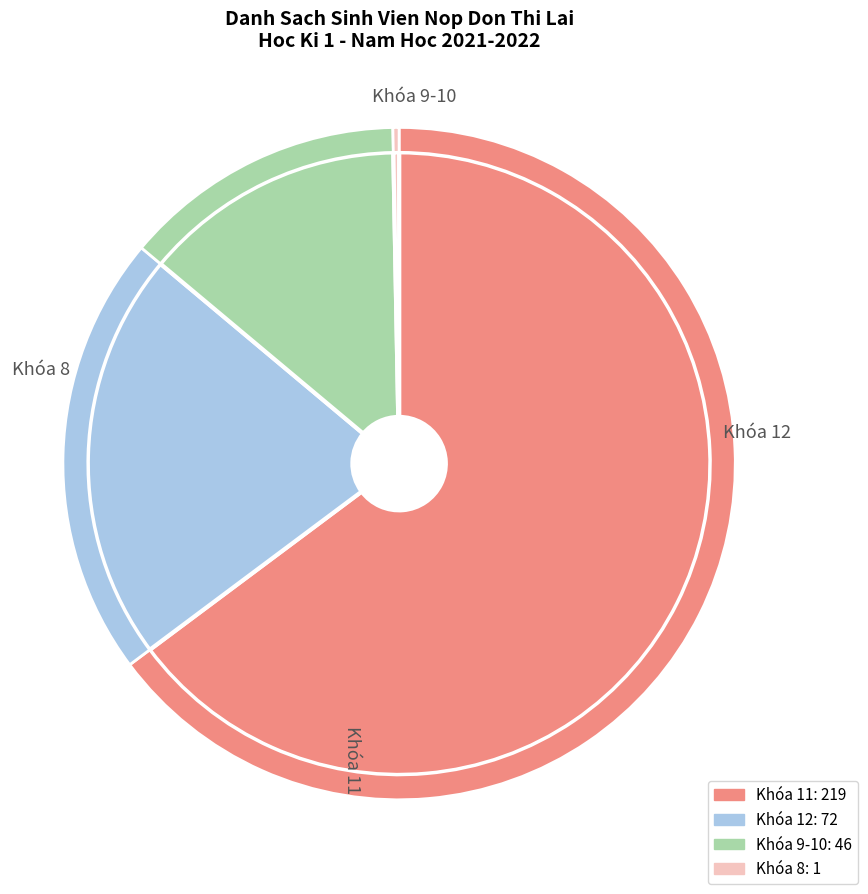

Is it true that Khóa 9-10 is 14% of the pie?

True